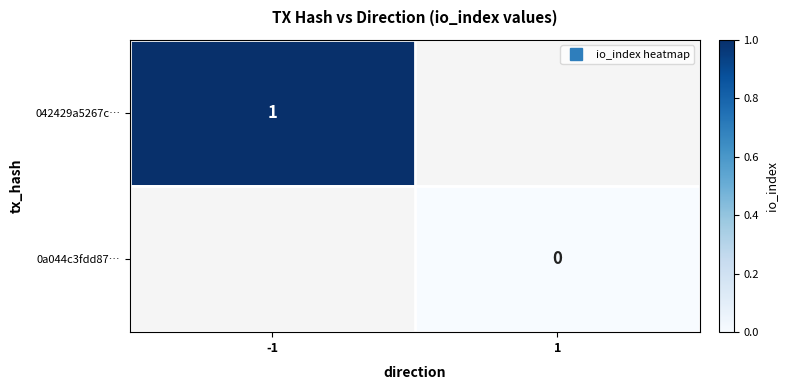

Which series has the largest range (max minus min)?

042429a5267c…